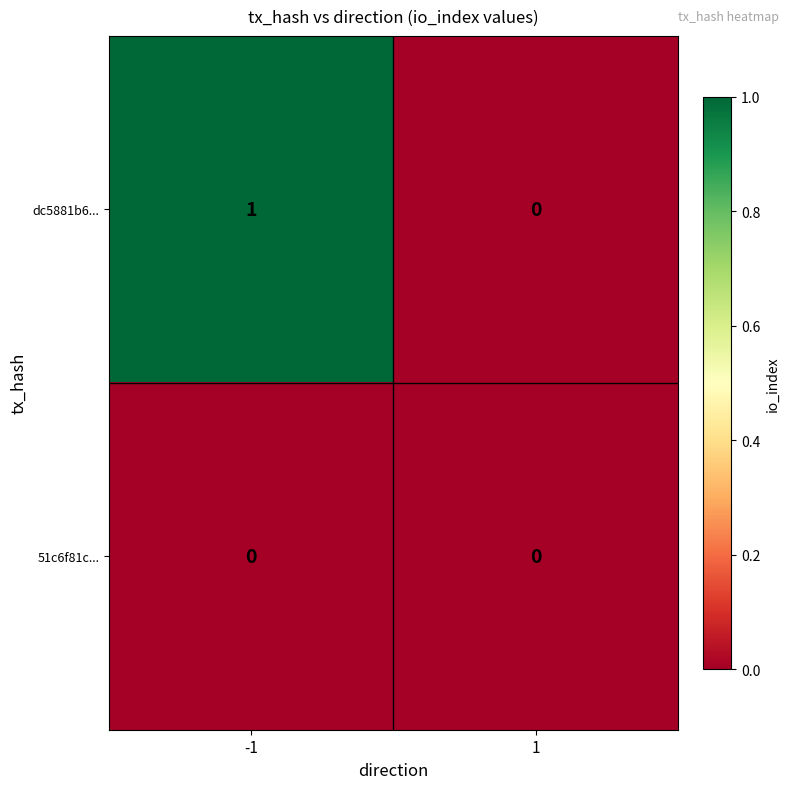

Rank the series by their average value, from highest to lowest.

dc5881b6..., 51c6f81c...